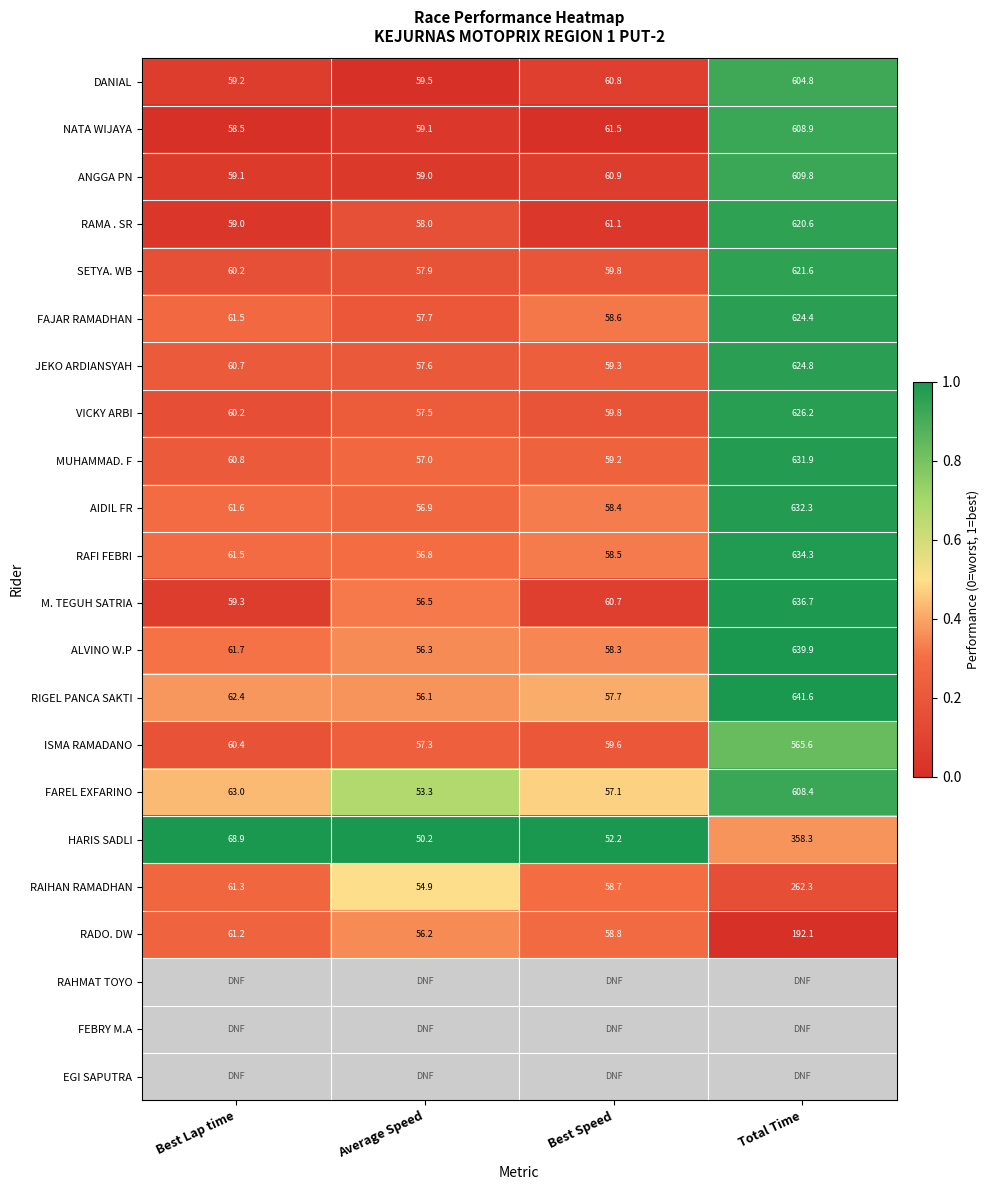

True or false: FAJAR RAMADHAN has a value of 0.1 at Average Speed.

False